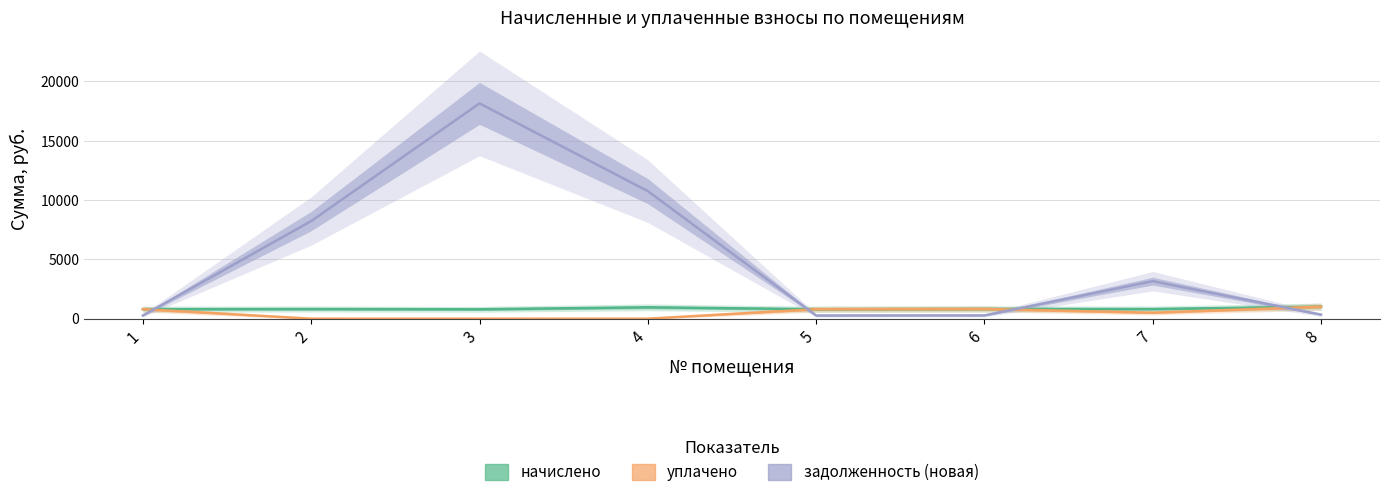

At which label is уплачено closest to 506?

7